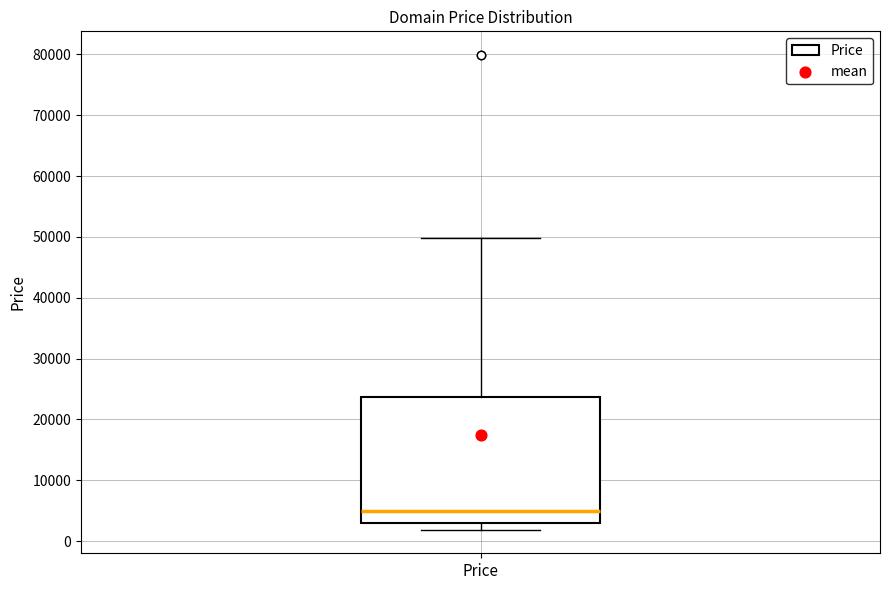

Read this box plot against the y-axis: the position of the median line, the range covered by the box, and the ends of both whiskers. The values are not printed on the chart, so give them approximately, as read against the axis.

median 5000, box 3000 to 24000, whiskers 2000 to 50000